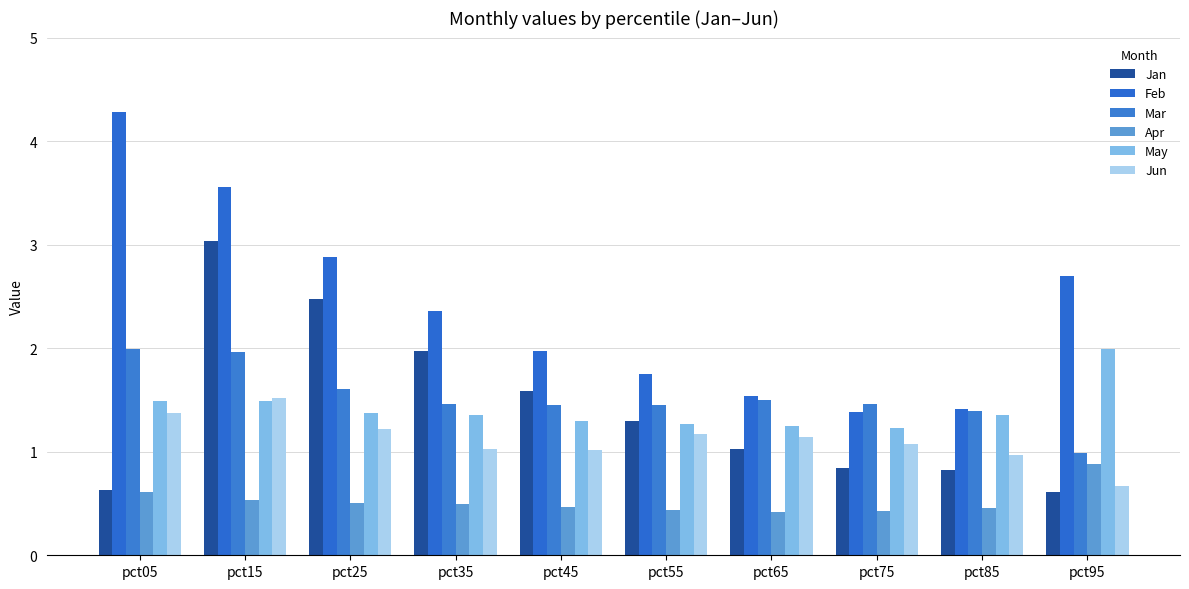

What is the value of the Mar bar at the 9th from the left?

1.4